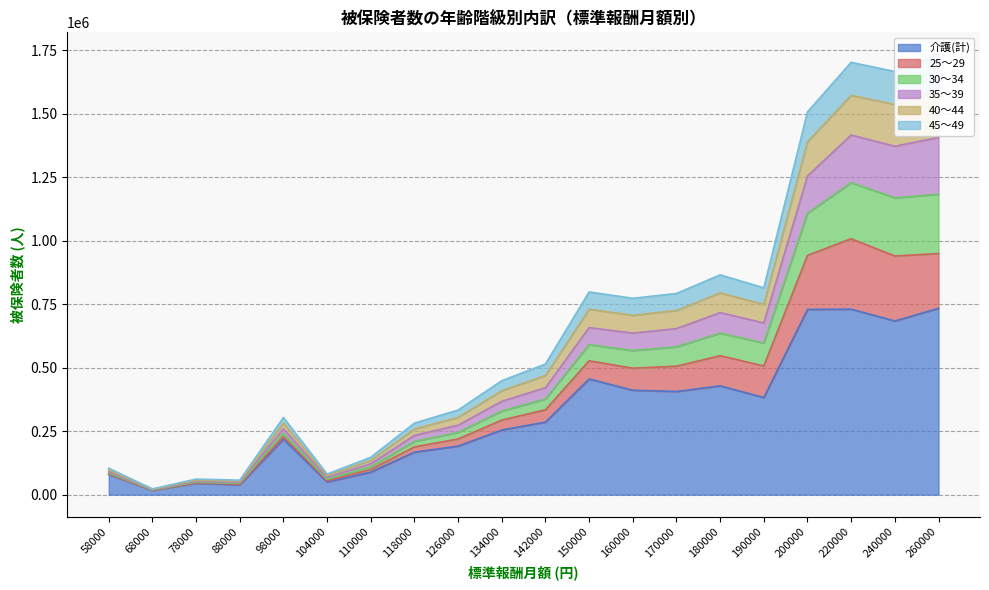

What is the average value of the 介護(計) series?

319962